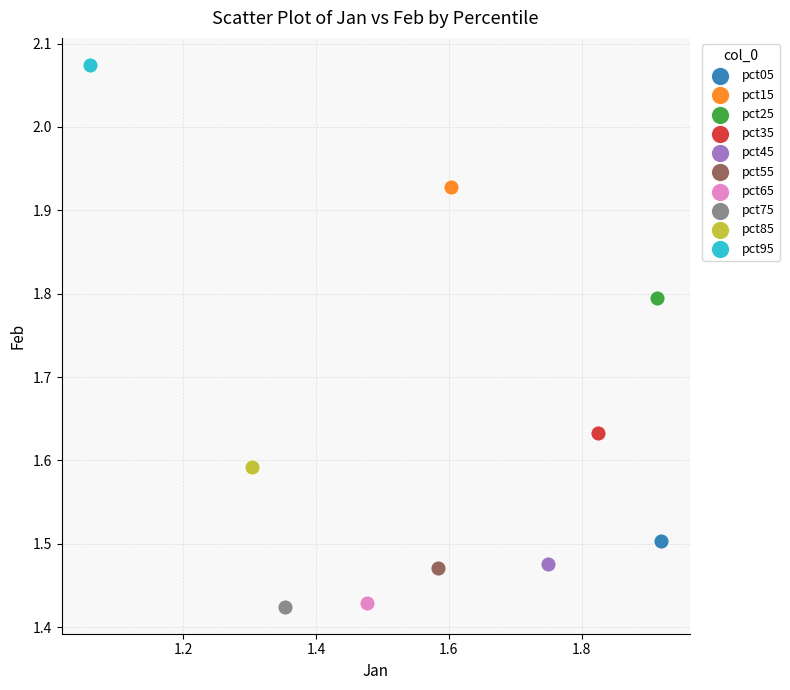

What are all the series names shown in the legend?

pct05, pct15, pct25, pct35, pct45, pct55, pct65, pct75, pct85, pct95